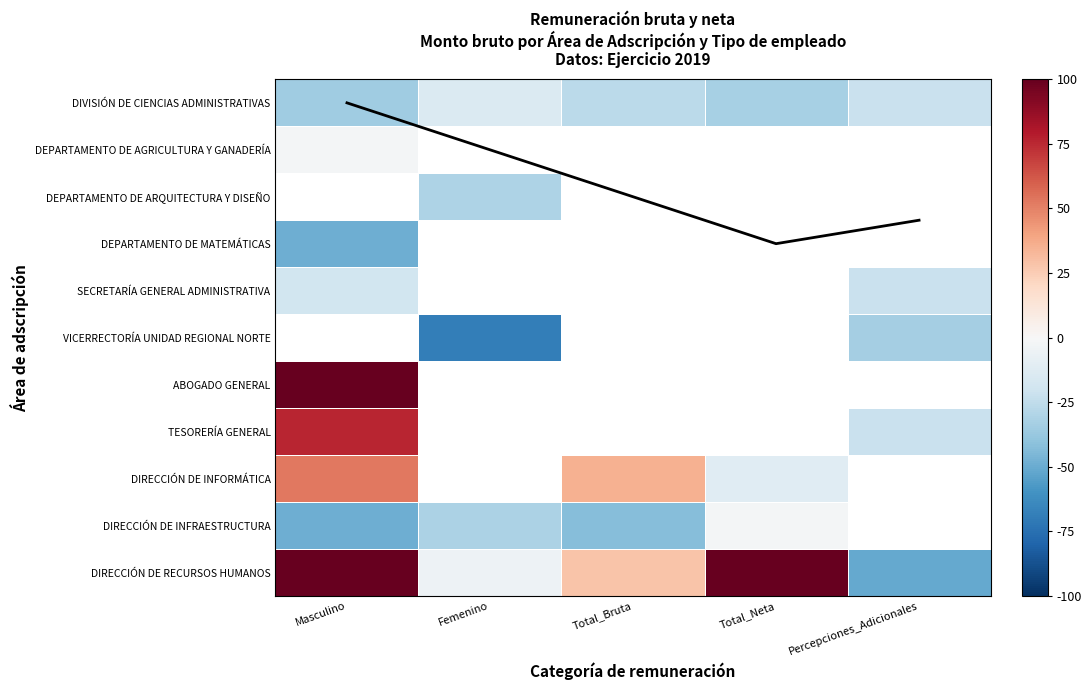

What is the spread (max minus min) of values at Percepciones_Adicionales?

29.0